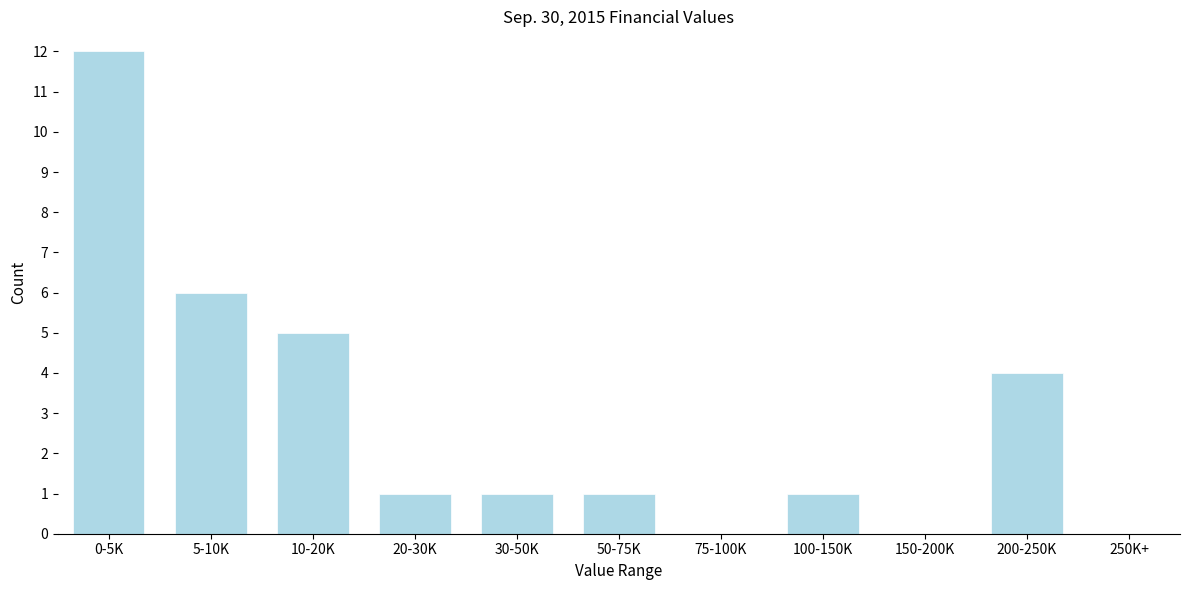

Reading right to left, extract all data points from this chart.

250K+=0	200-250K=4	150-200K=0	100-150K=1	75-100K=0	50-75K=1	30-50K=1	20-30K=1	10-20K=5	5-10K=6	0-5K=12